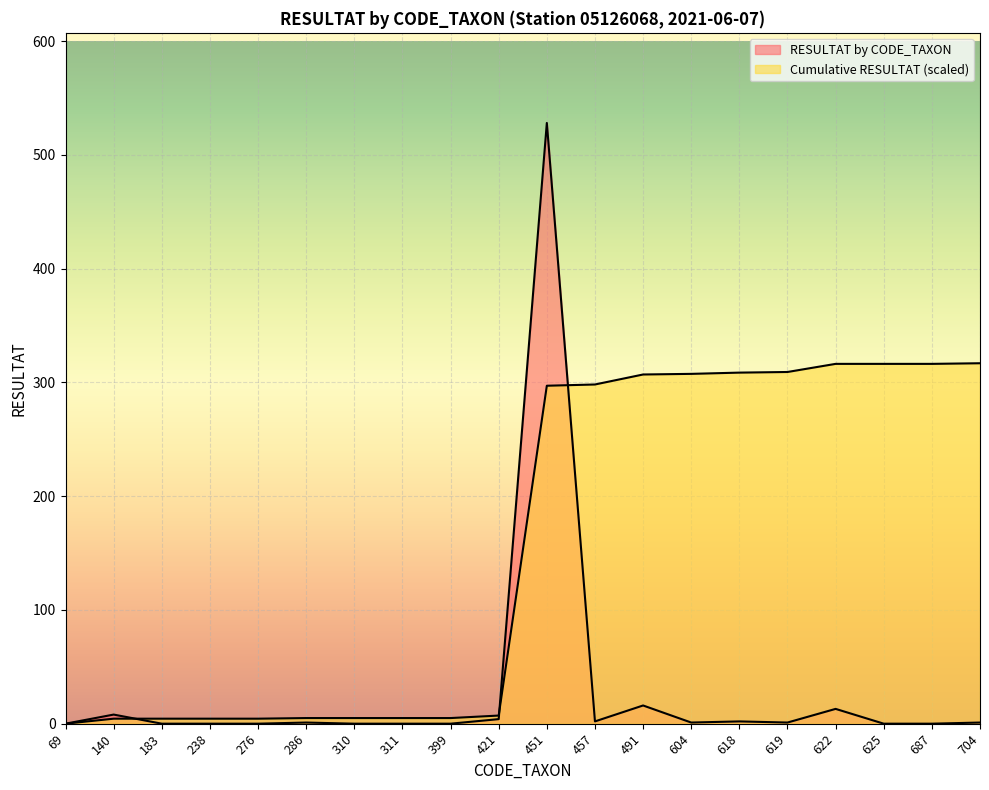

Which has a higher value, 311 or 399?

311